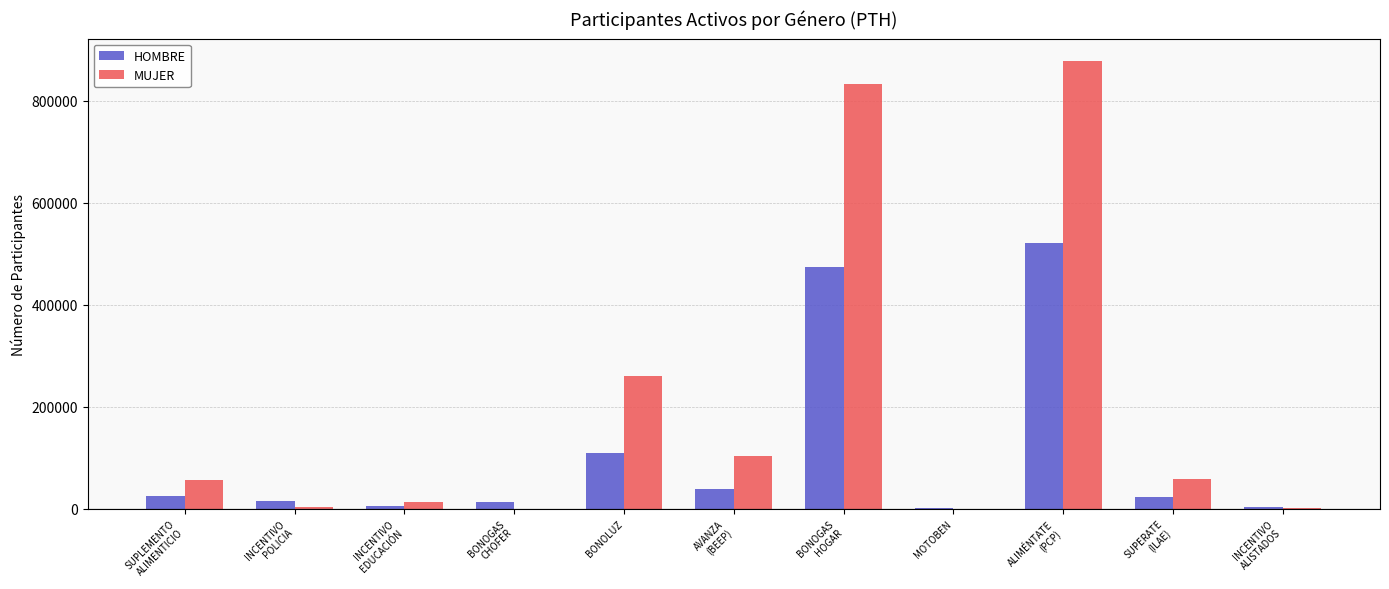

What is the total value across all series at BONOLUZ?

367947